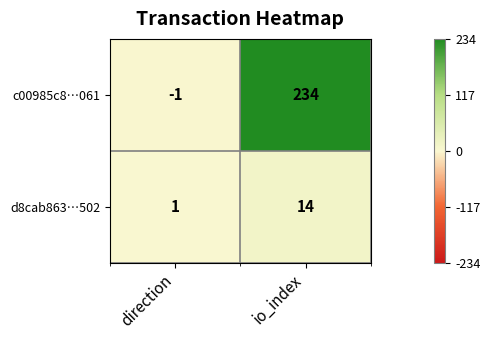

Rank the series by their maximum value, from lowest to highest.

d8cab863…502, c00985c8…061